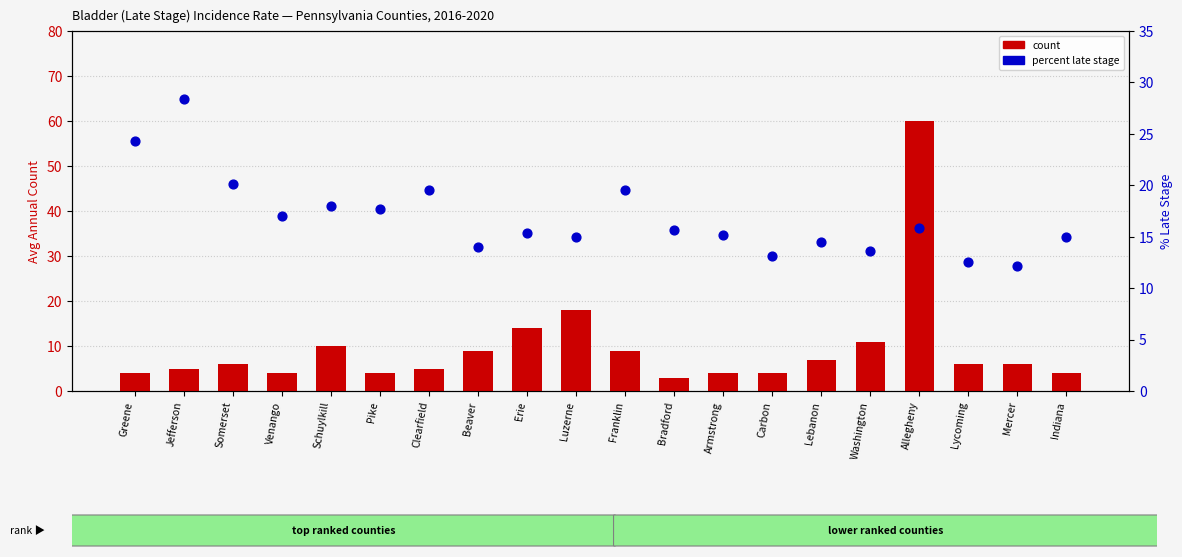

Which series has the largest Y range (max minus min)?

count